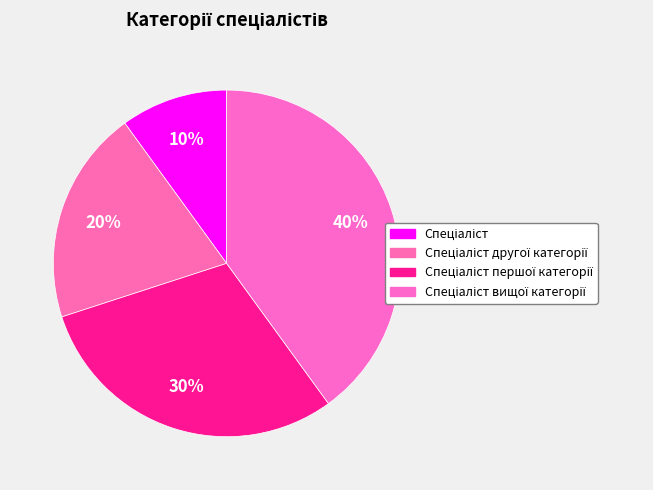

To the nearest percent, what is the difference between the largest and smallest slice percentages?

30%